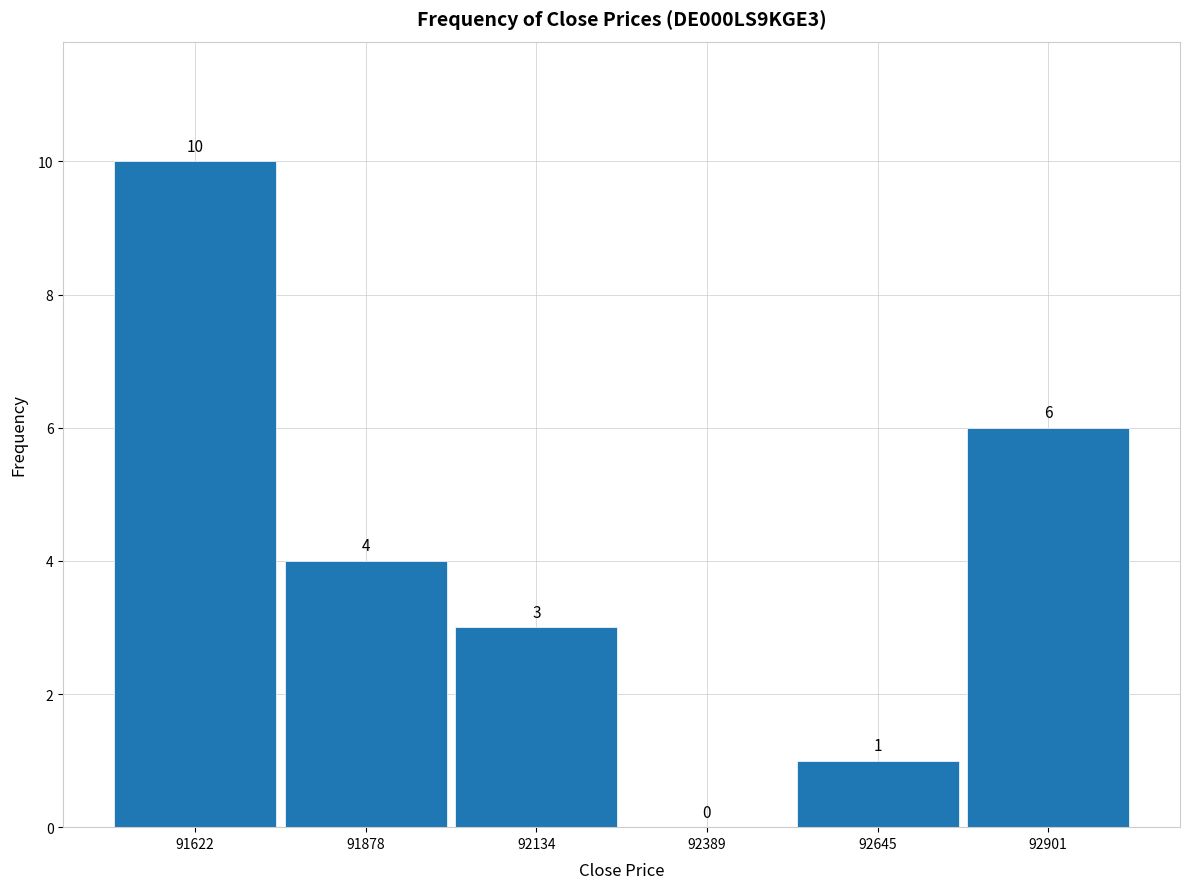

How tall is the bar that spans 92750 to 93050 on the x-axis? The bar edges are not printed on the chart, so give them approximately, as read against the axis.

6